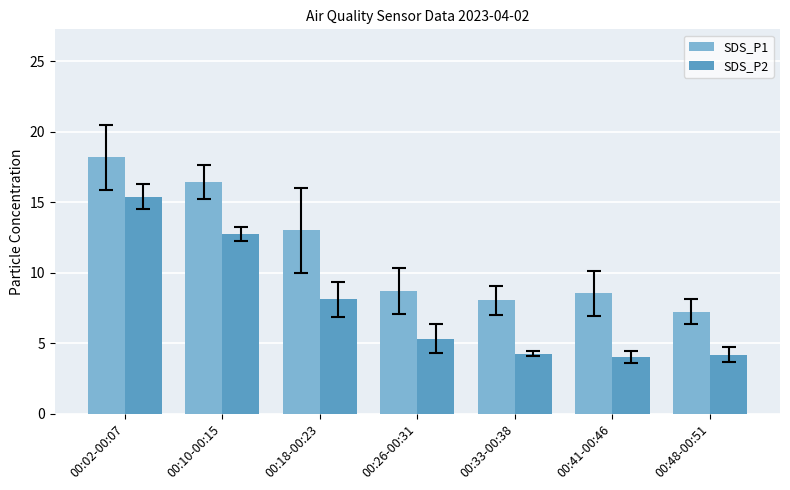

At which category does the chart reach its peak across all series?

00:02-00:07